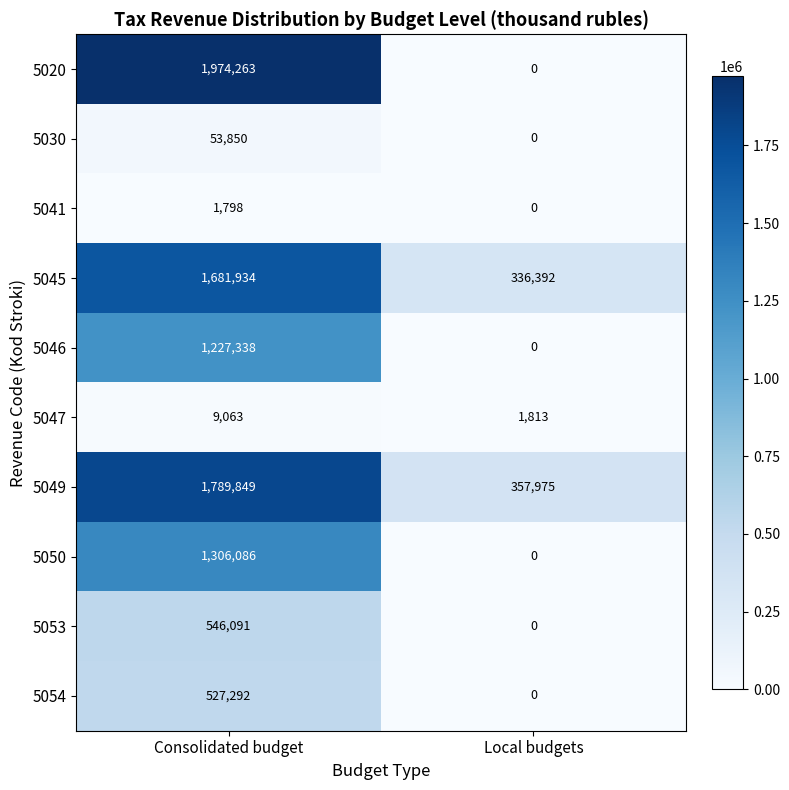

At which category is the sum across all series the highest?

Consolidated budget